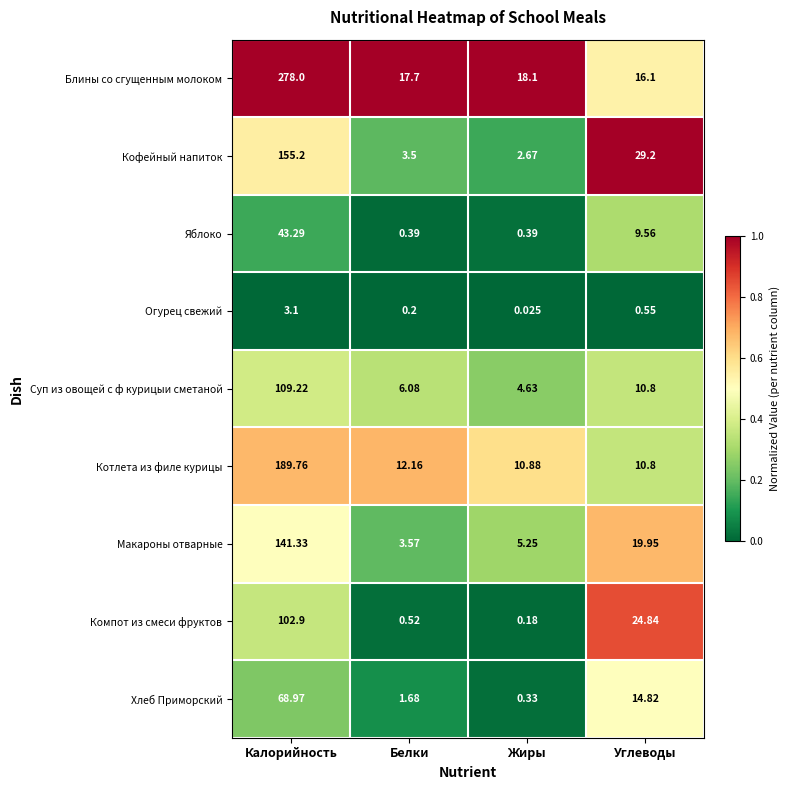

Where is Огурец свежий nearest to the value 1?

Углеводы